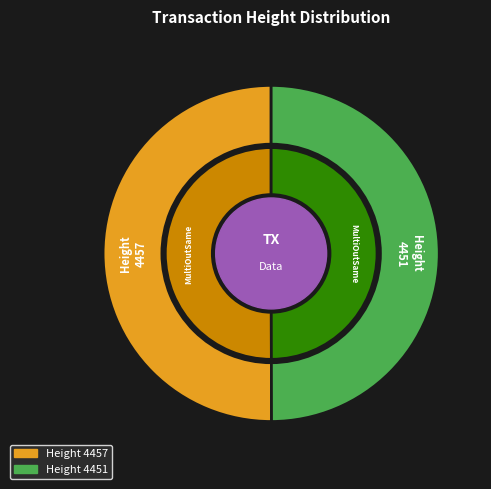

Approximately how many times larger is the value at 4457 compared to 4451?

1.0